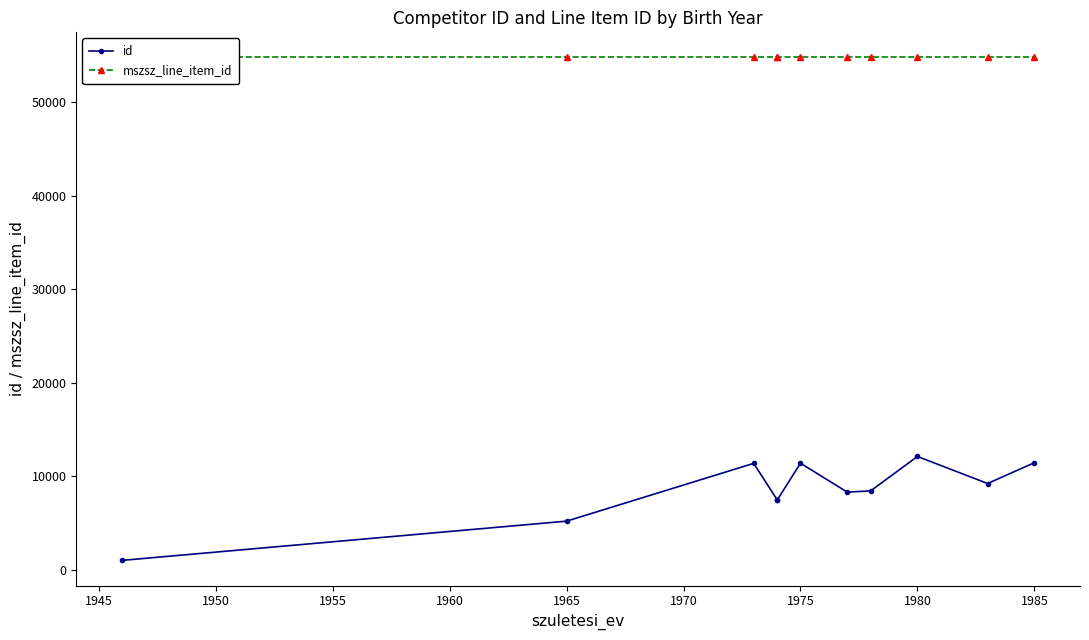

What are all the series names shown in the legend?

id, mszsz_line_item_id